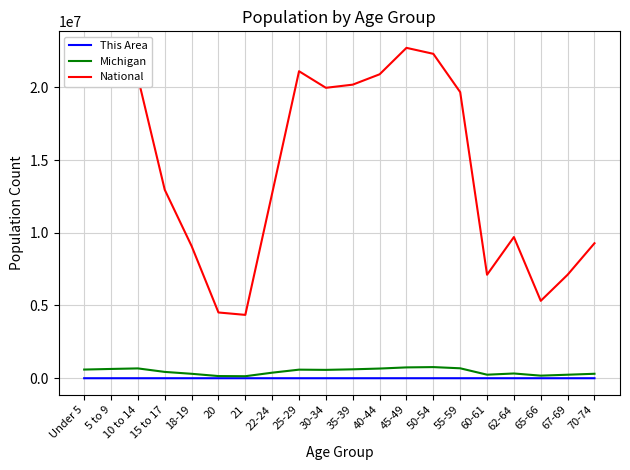

What is the lowest value of the Michigan series?

138484